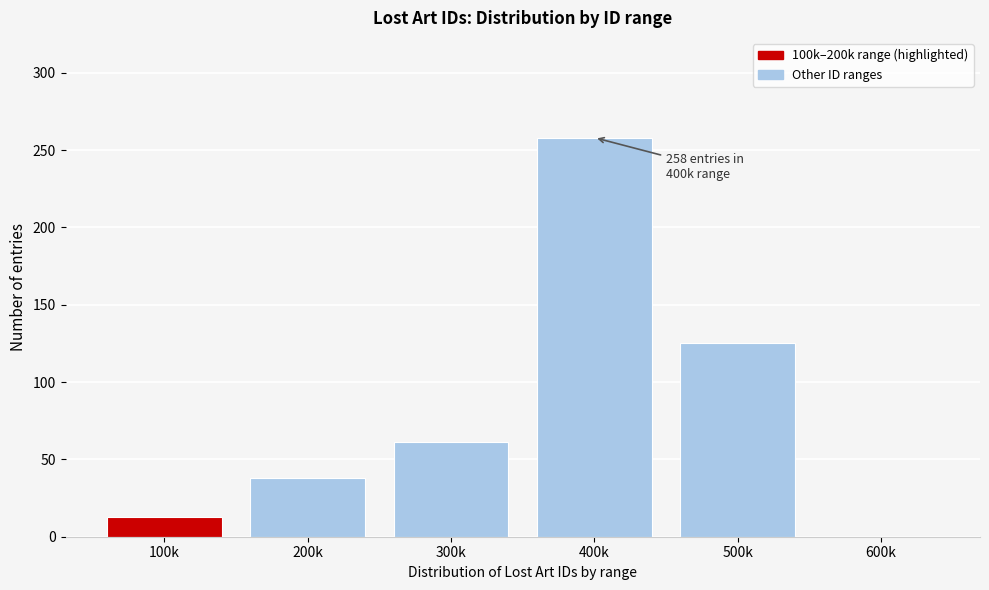

Reading left to right, what are all the values shown in this chart?

100k=13	200k=38	300k=61	400k=258	500k=125	600k=0